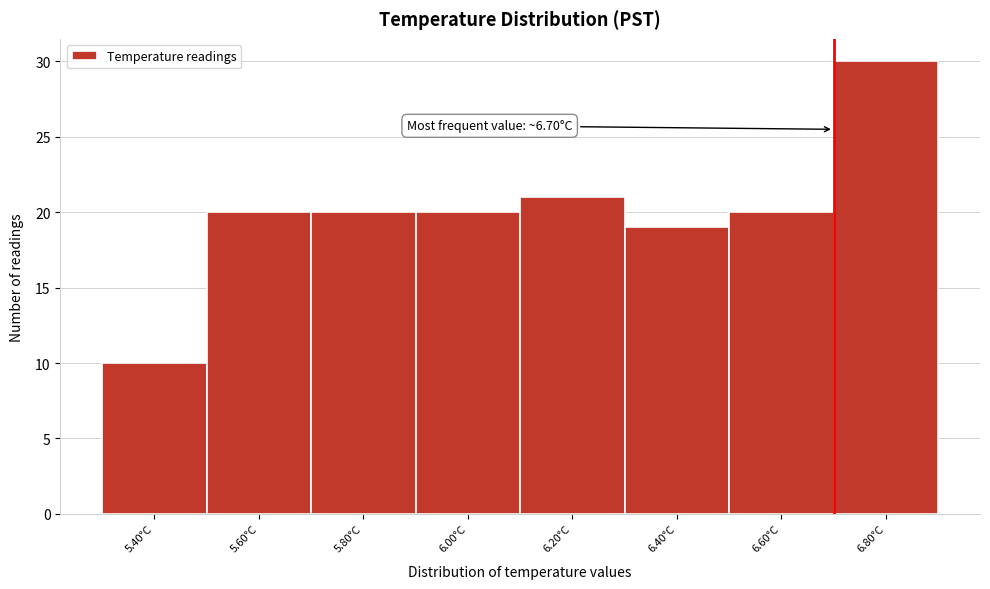

Which range on the x-axis has the tallest bar?

6.7 to 6.9